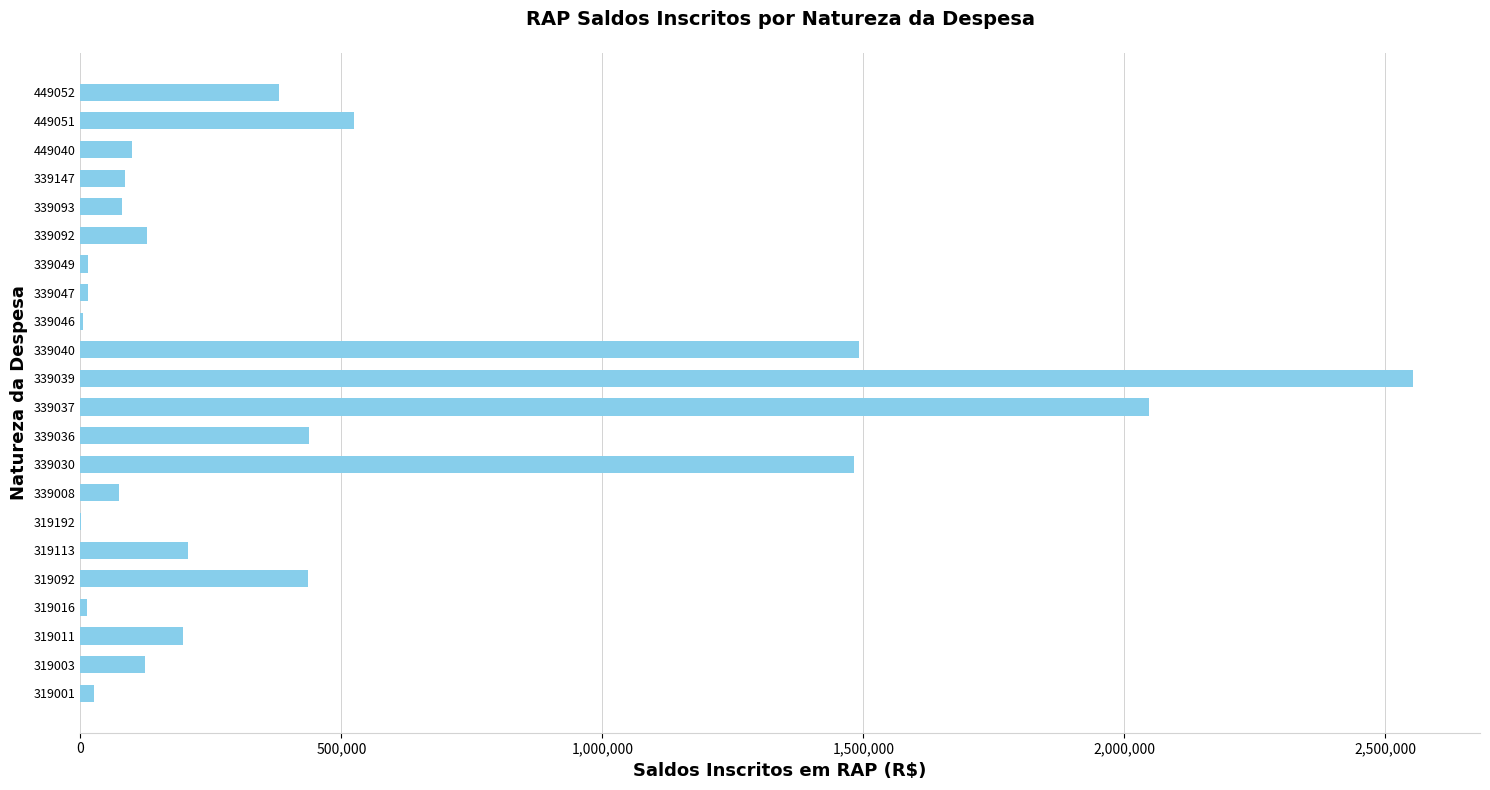

What is the greatest value displayed?

2553501.6